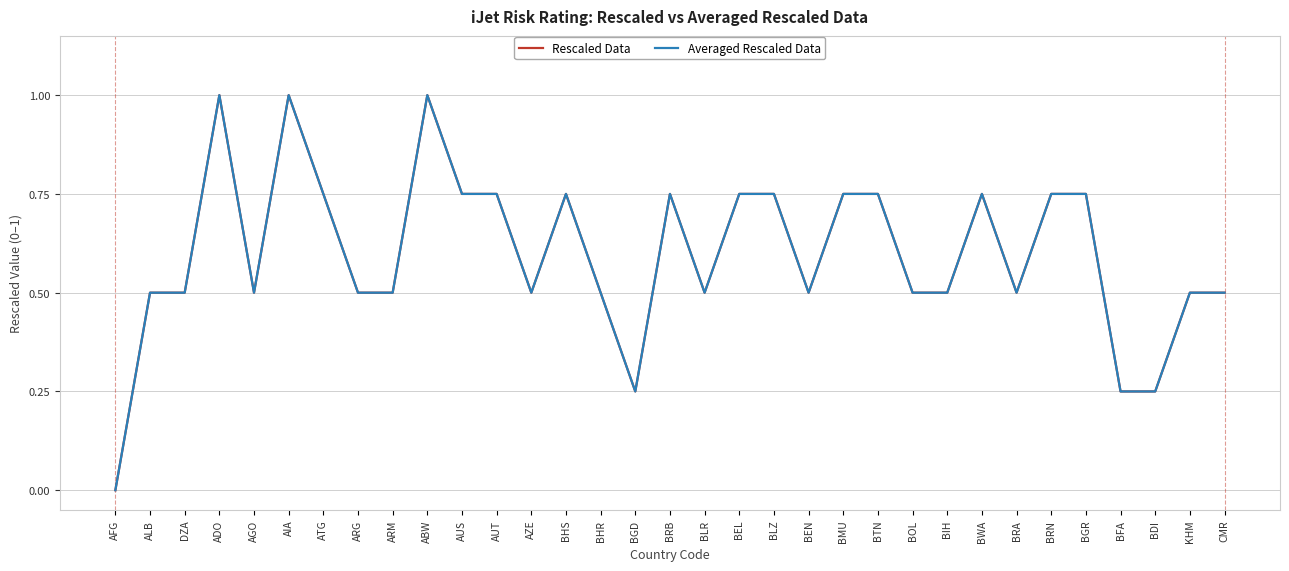

Does the chart have visible grid lines?

Yes